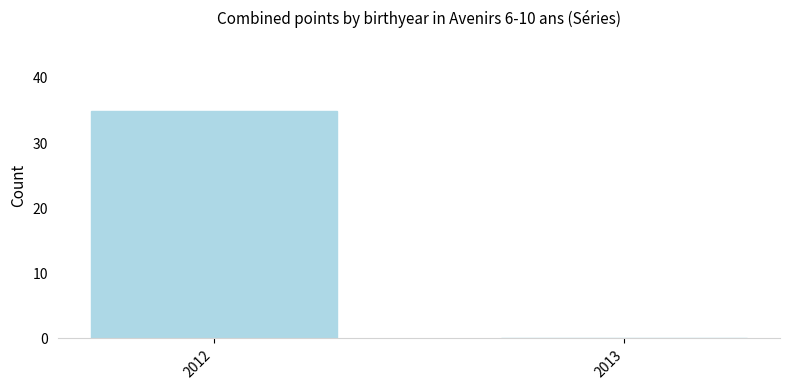

What is the change in value from 2012 to 2013?

-35